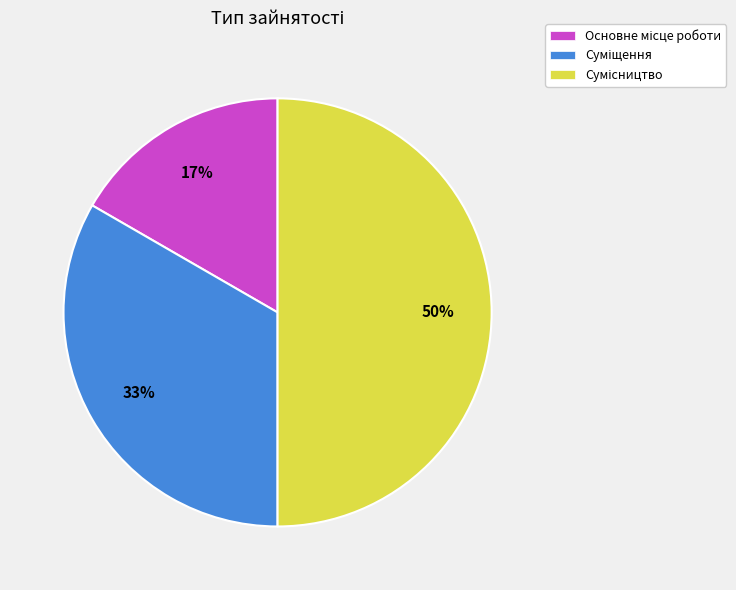

How many segments does this pie chart have?

3